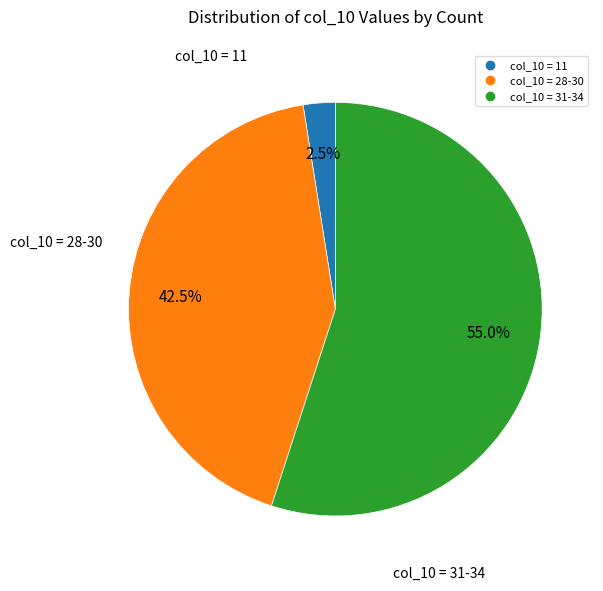

Does any single category account for the majority?

Yes